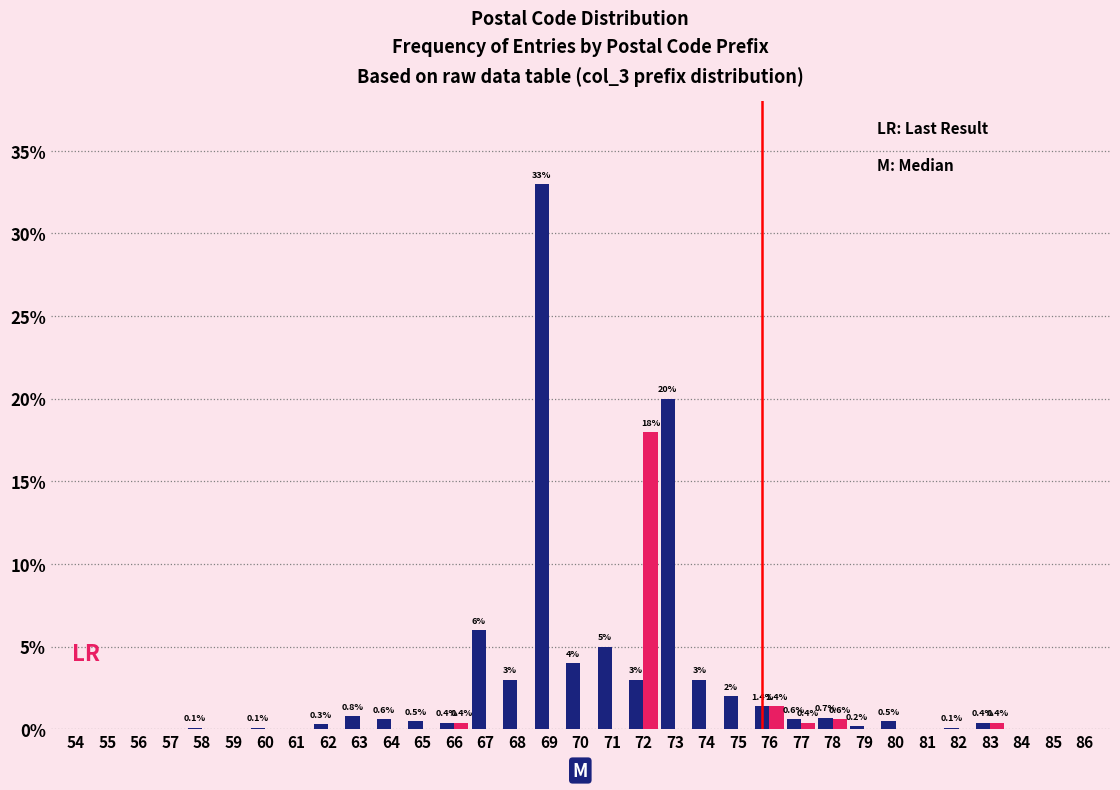

What is the maximum value shown in the chart?

33.0